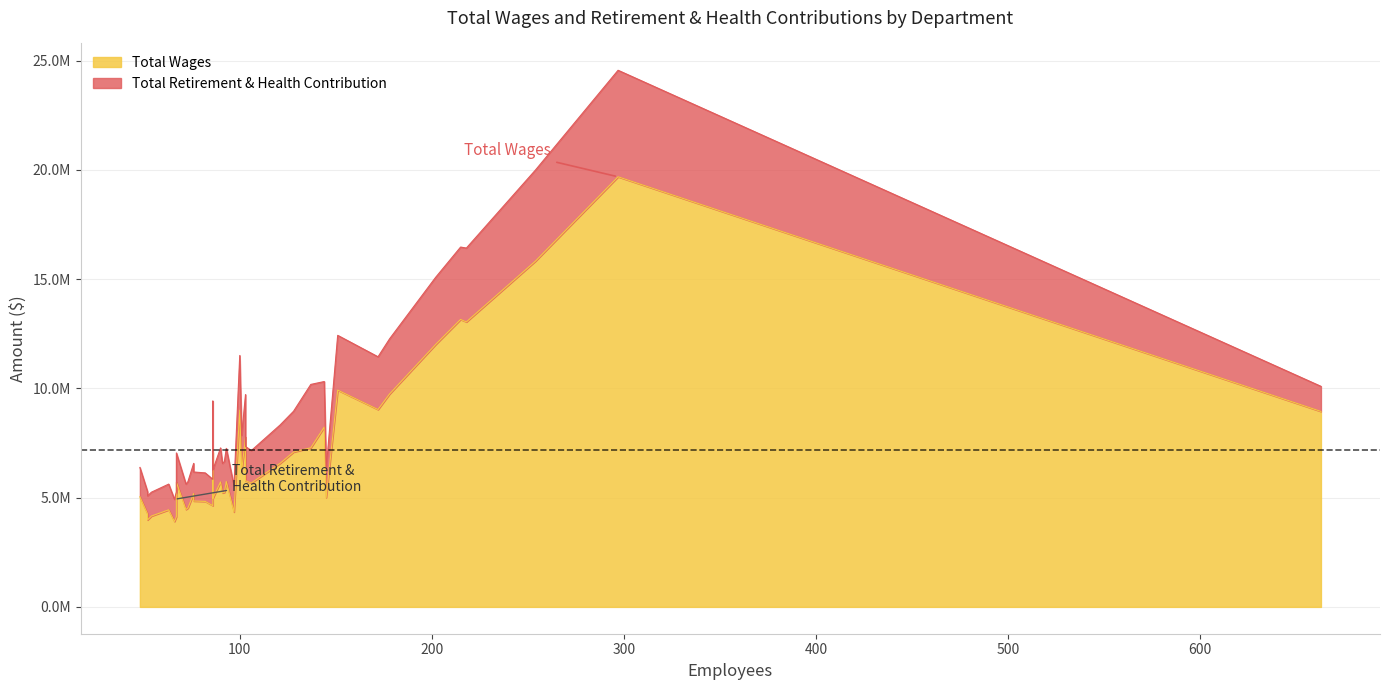

At how many categories does at least one series exceed 10063956?

5